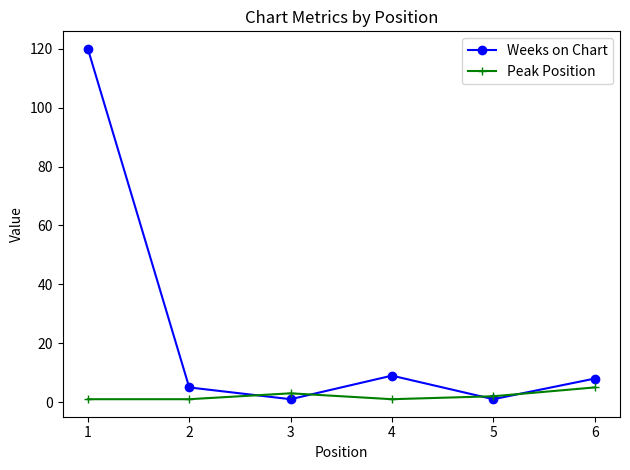

Count the number of data series in this chart.

2